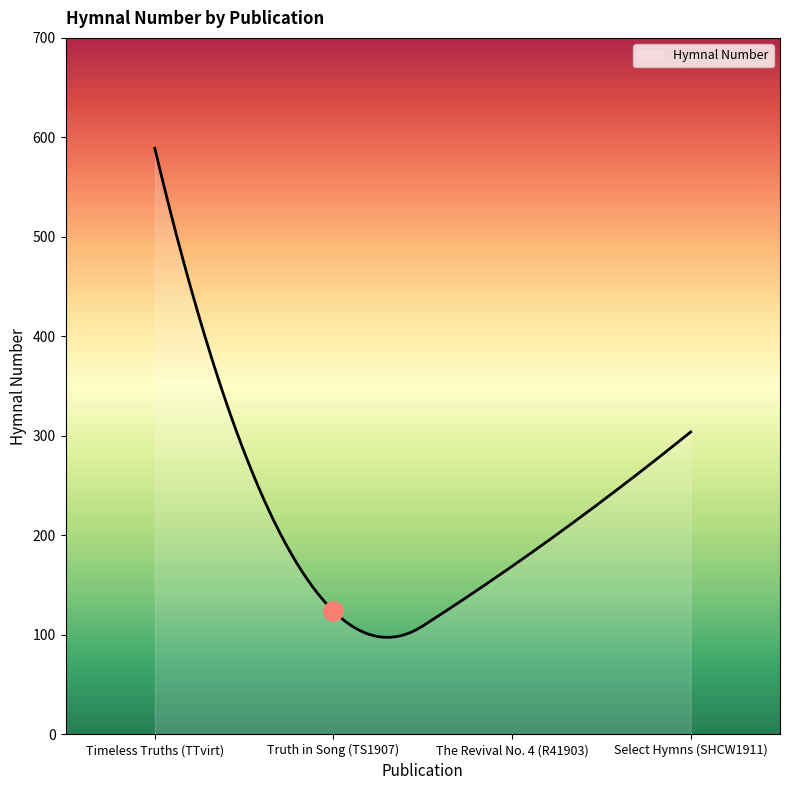

What is the maximum value shown in the chart?

589.0